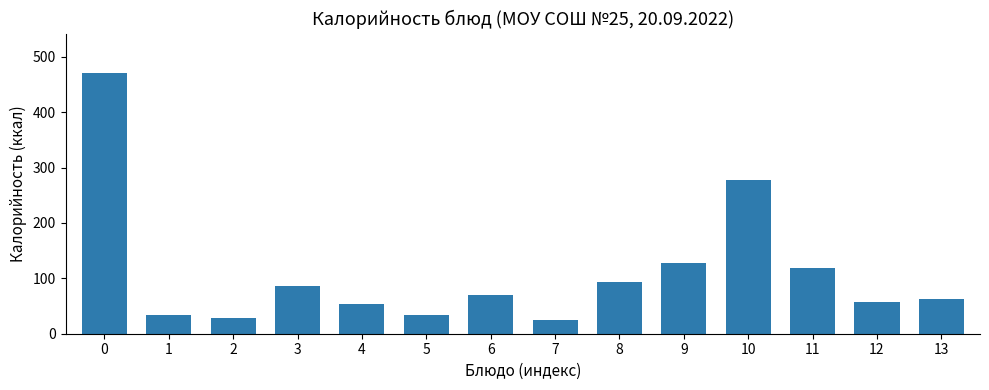

What is the value of the 13th bar from the left?

57.2